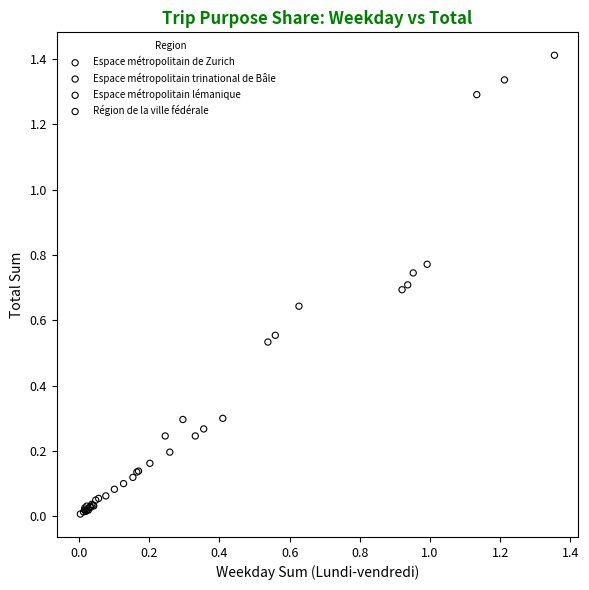

Which series contains the highest Y value?

Espace métropolitain trinational de Bâle